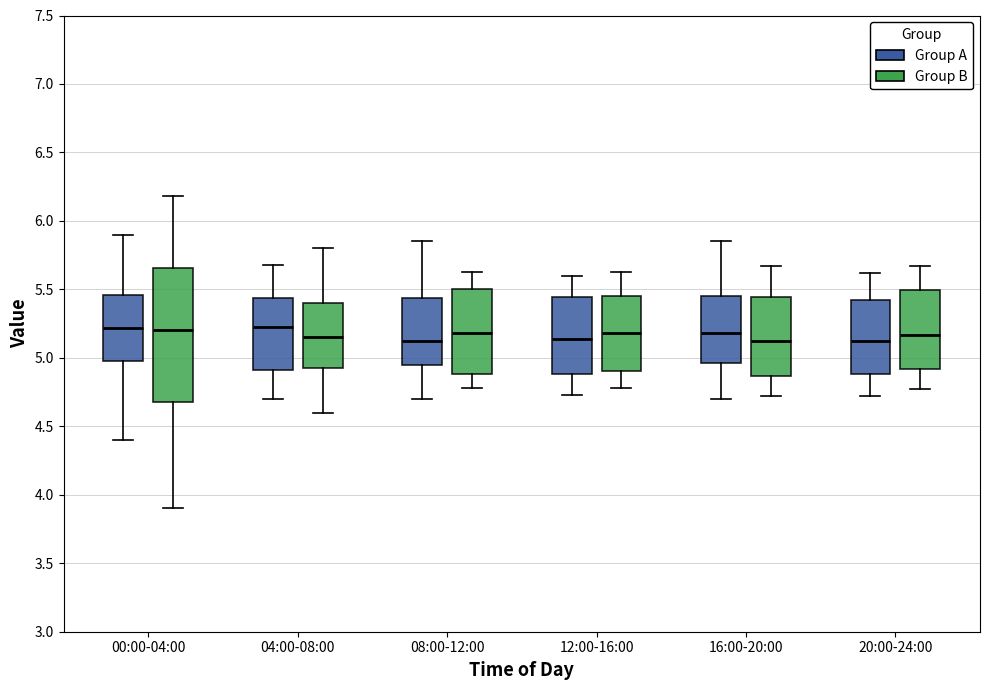

Reading left to right, transcribe this box plot: for each box, give where its median line is, the range the box spans, and where its two whiskers end, as read against the y-axis. The values are not printed on the chart, so give them approximately, as read against the axis.

00:00-04:00 (Group A): median 5.20, box 5.00 to 5.45, whiskers 4.40 to 5.90
00:00-04:00 (Group B): median 5.20, box 4.70 to 5.65, whiskers 3.90 to 6.20
04:00-08:00 (Group A): median 5.25, box 4.90 to 5.45, whiskers 4.70 to 5.70
04:00-08:00 (Group B): median 5.15, box 4.95 to 5.40, whiskers 4.60 to 5.80
08:00-12:00 (Group A): median 5.15, box 4.95 to 5.45, whiskers 4.70 to 5.85
08:00-12:00 (Group B): median 5.20, box 4.90 to 5.50, whiskers 4.80 to 5.65
12:00-16:00 (Group A): median 5.15, box 4.90 to 5.45, whiskers 4.75 to 5.60
12:00-16:00 (Group B): median 5.20, box 4.90 to 5.45, whiskers 4.80 to 5.65
16:00-20:00 (Group A): median 5.20, box 4.95 to 5.45, whiskers 4.70 to 5.85
16:00-20:00 (Group B): median 5.10, box 4.85 to 5.45, whiskers 4.70 to 5.65
20:00-24:00 (Group A): median 5.10, box 4.90 to 5.40, whiskers 4.70 to 5.60
20:00-24:00 (Group B): median 5.15, box 4.90 to 5.50, whiskers 4.75 to 5.65